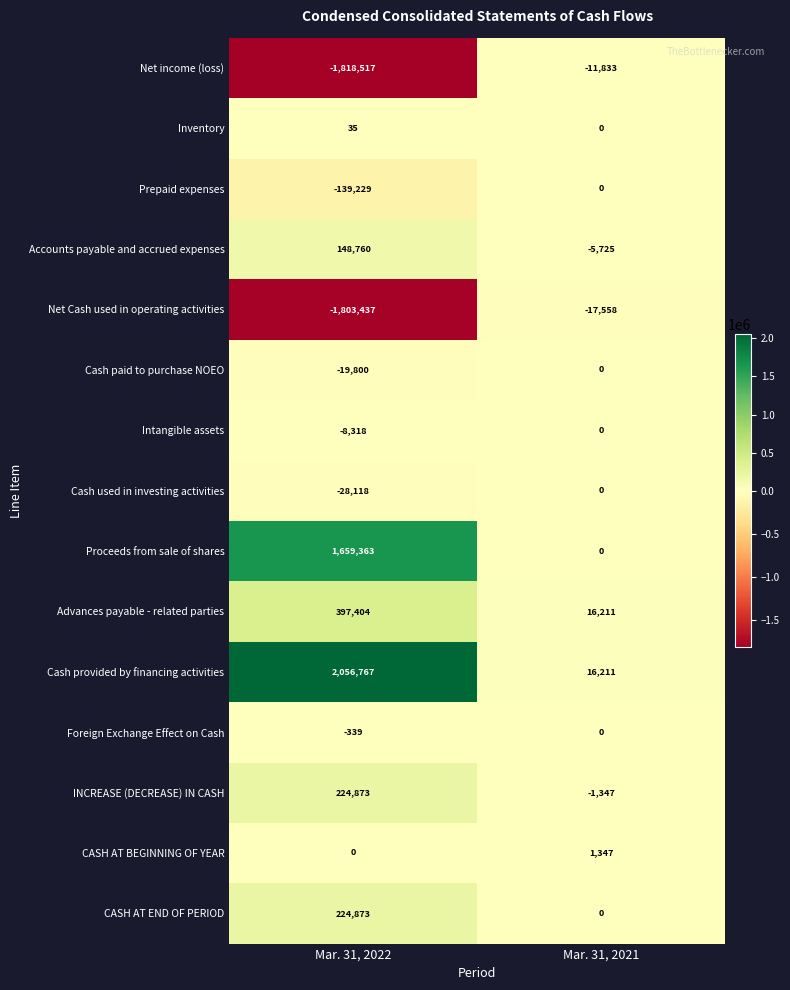

What is the sum of all Foreign Exchange Effect on Cash values?

-339